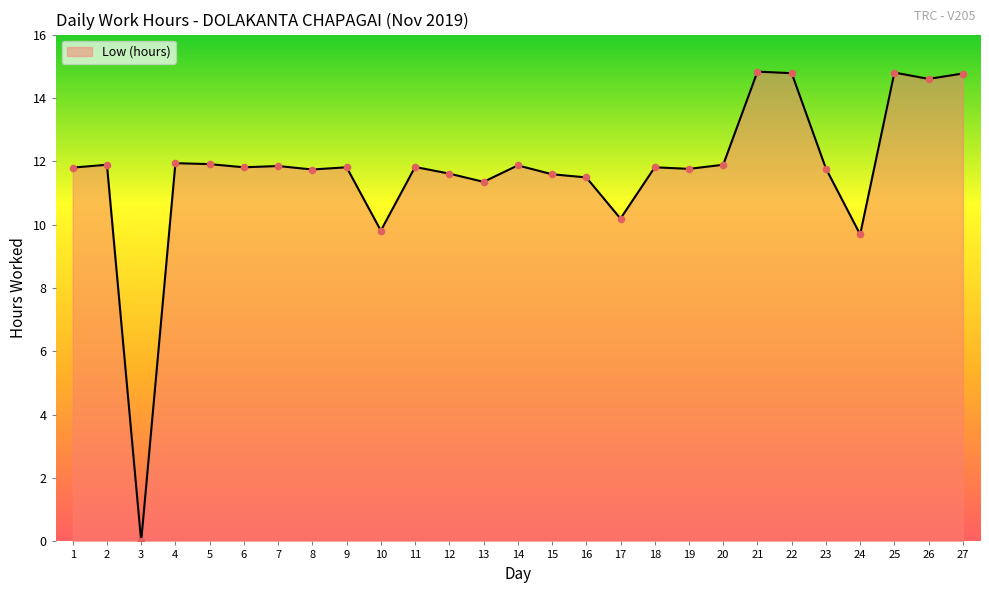

What is the change in value from 14 to 19?

-0.1